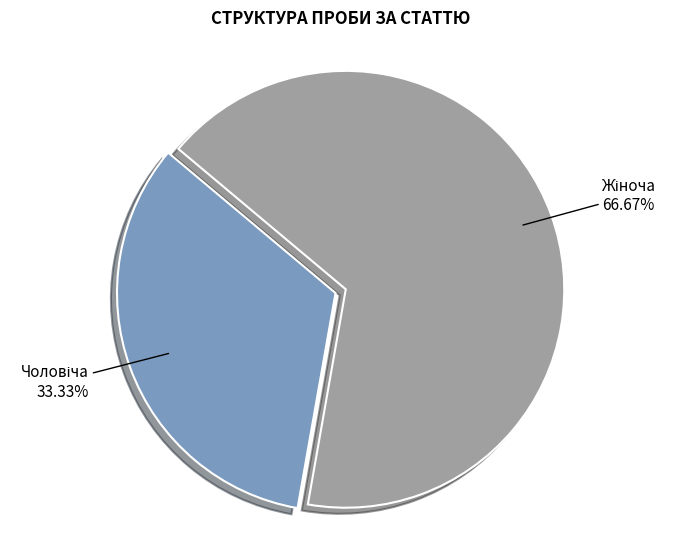

Does any single category account for the majority?

Yes